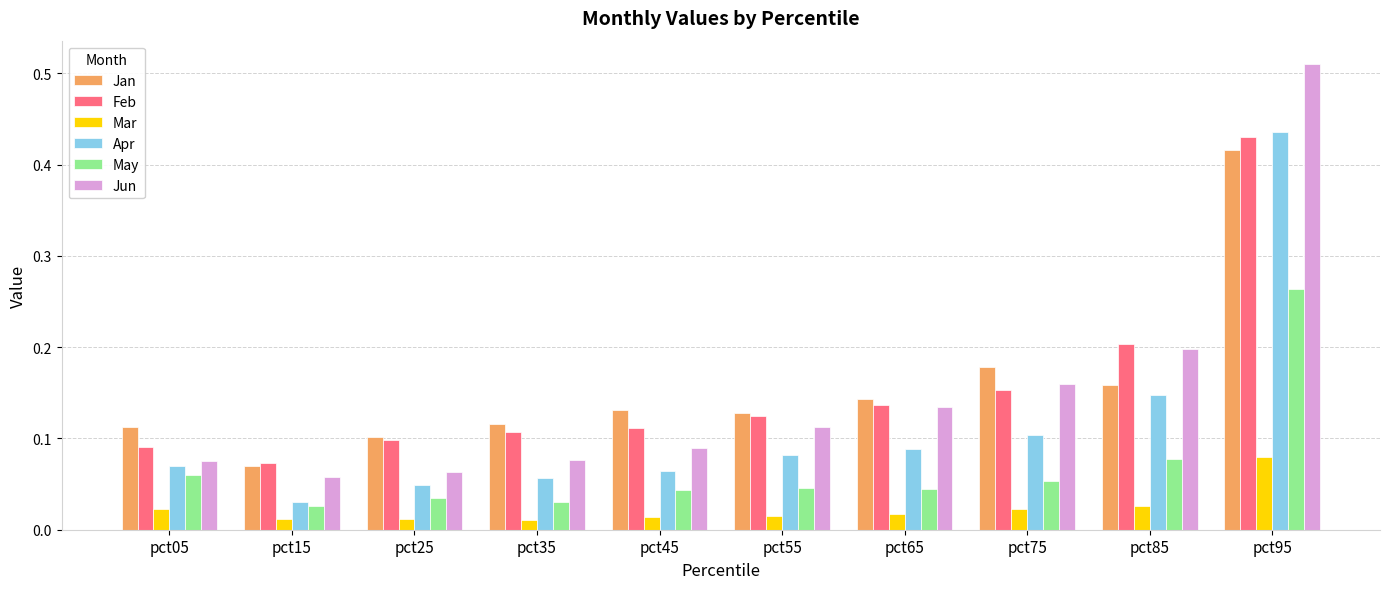

How many bars are there in total?

60